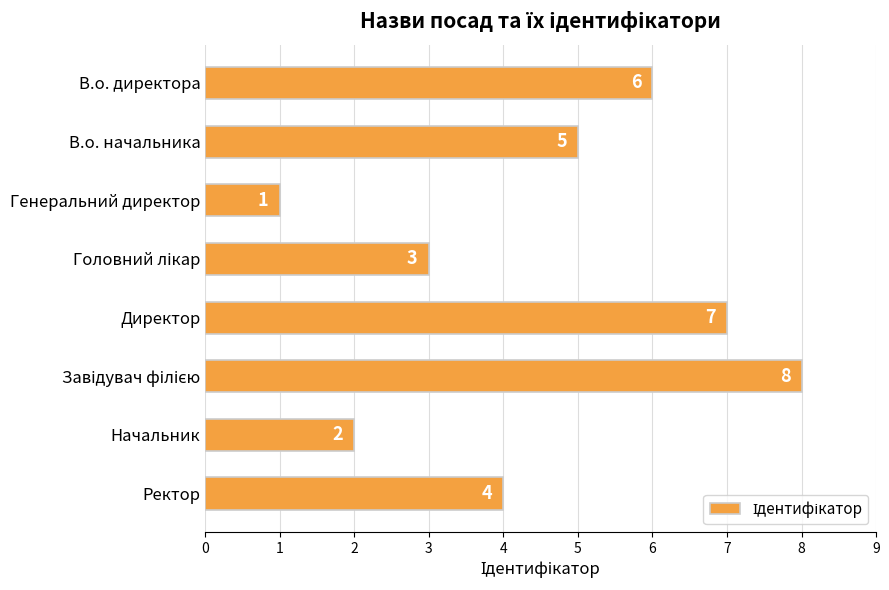

How many categories are shown in the chart?

8